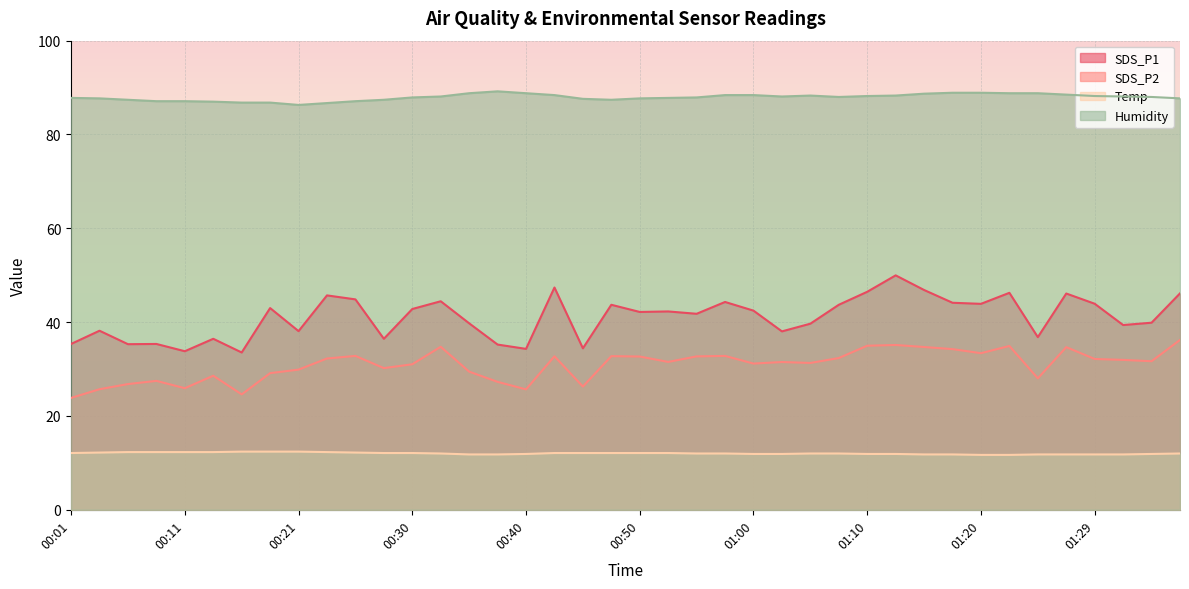

What position from the left is 00:28?

12